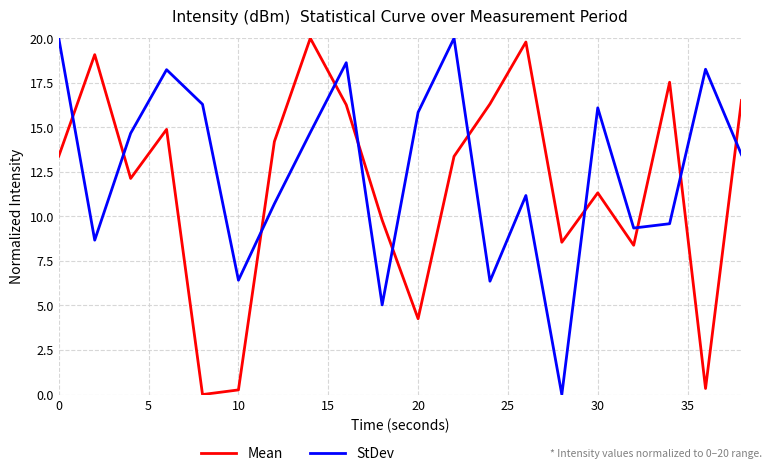

How many intersections are there between Mean and StDev?

11